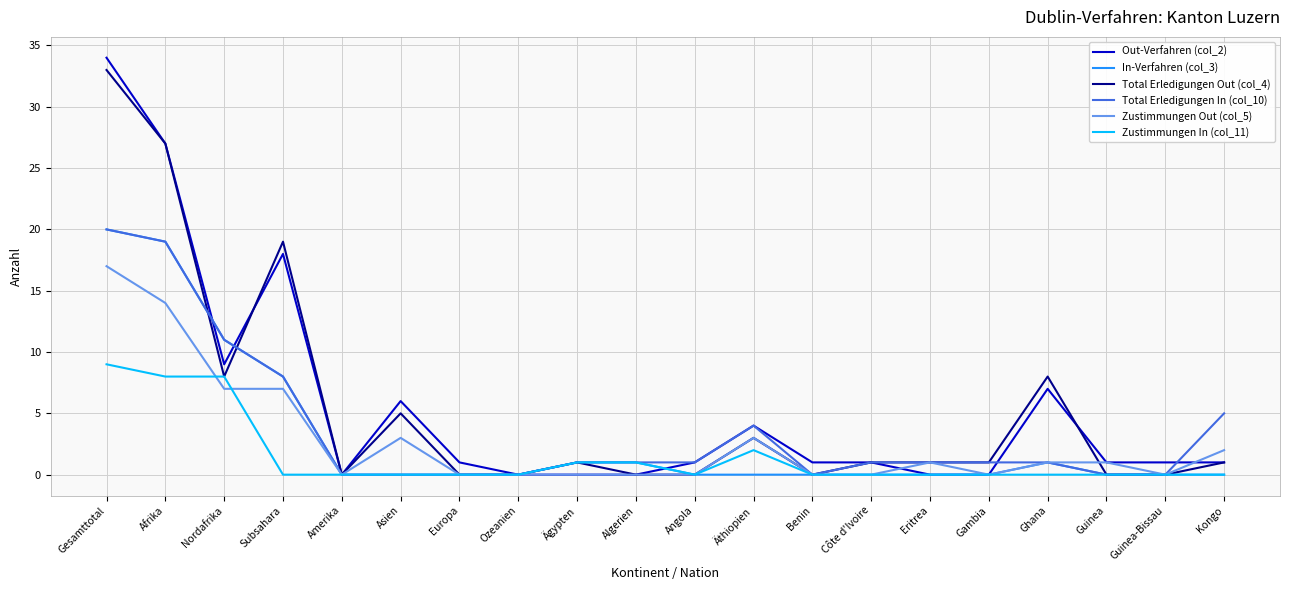

Where is Zustimmungen In (col_11) nearest to the value 4?

Äthiopien